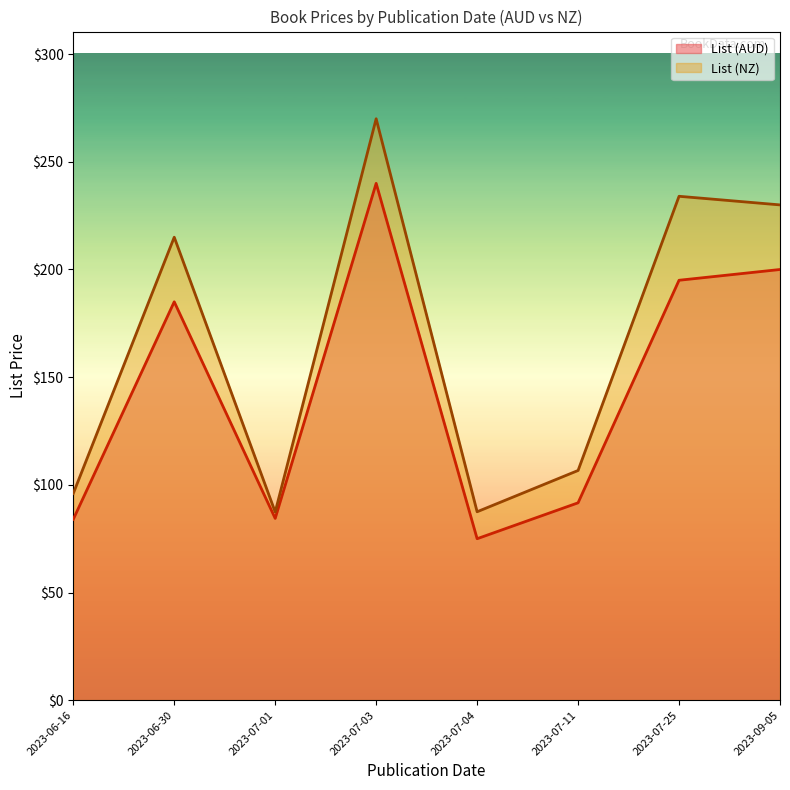

What are all the series names shown in the legend?

List (AUD), List (NZ)